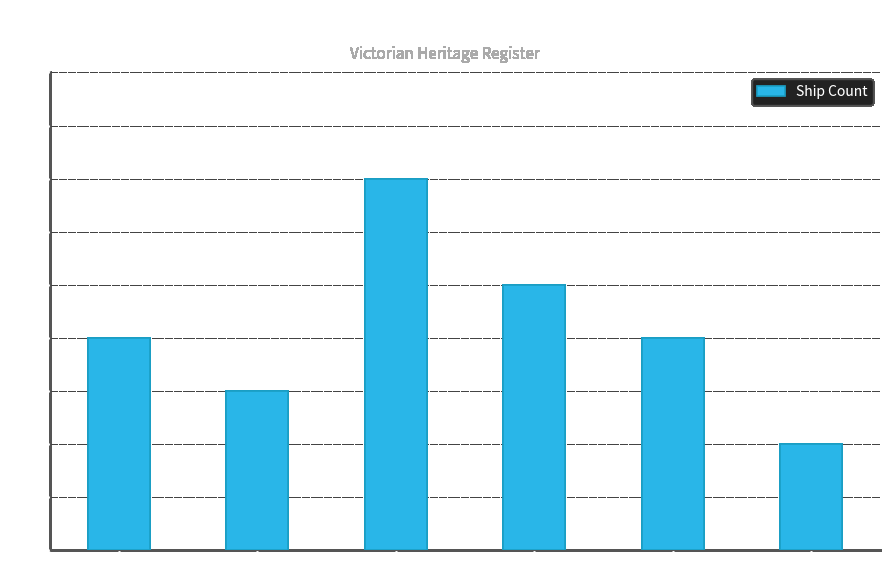

What is the greatest value displayed?

7